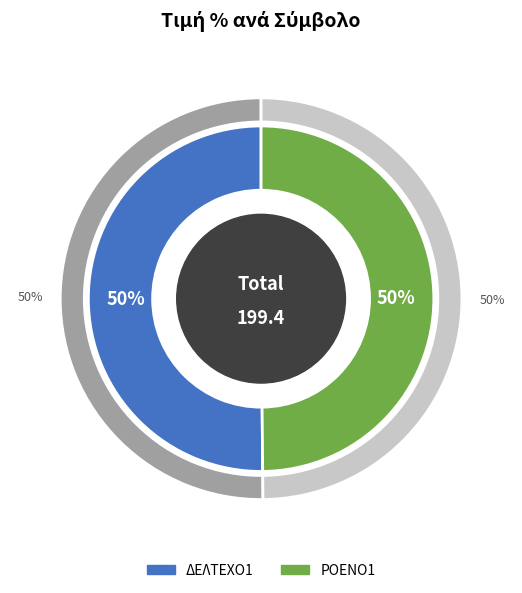

Which slice is the smallest?

ΡΟΕΝΟ1